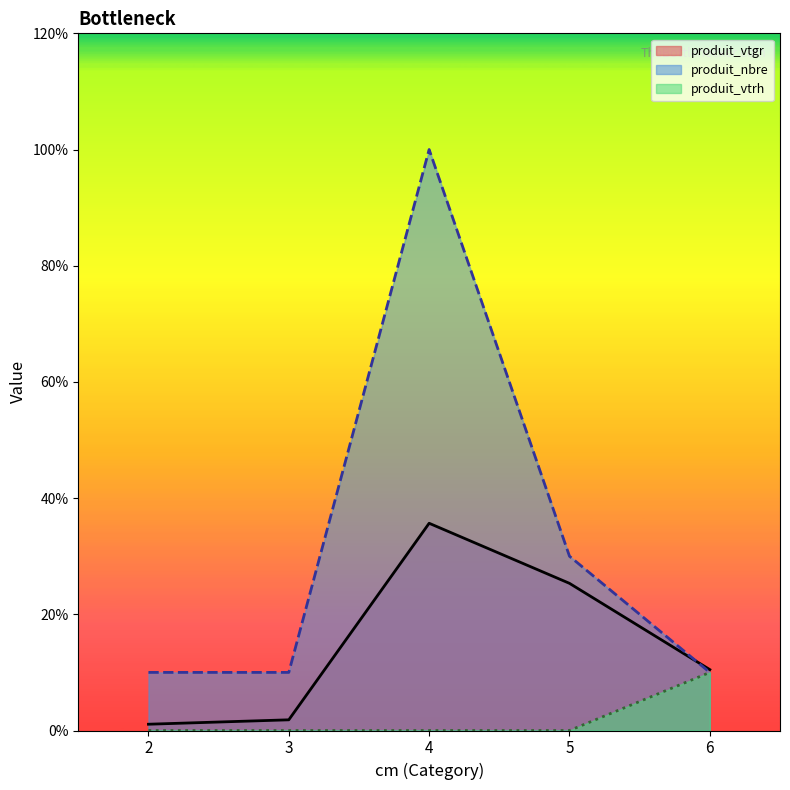

Rank the categories by produit_vtgr value from highest to lowest.

4, 5, 6, 3, 2